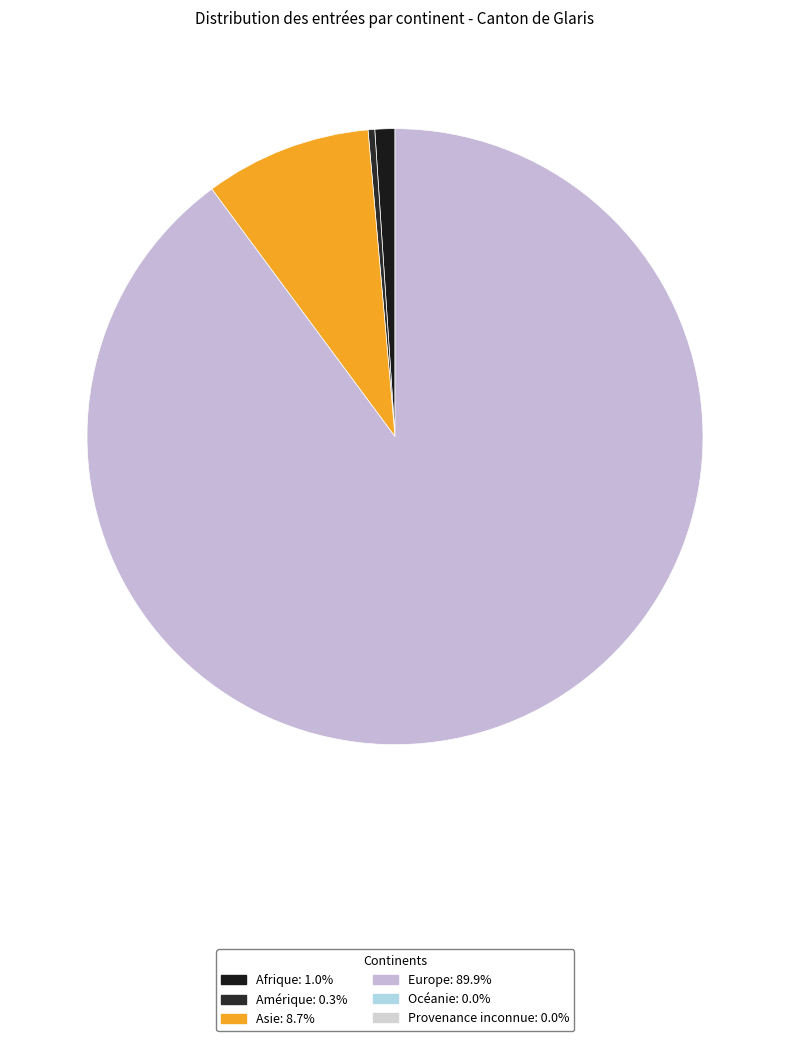

To the nearest percent, what is the difference between the largest and smallest slice percentages?

90%